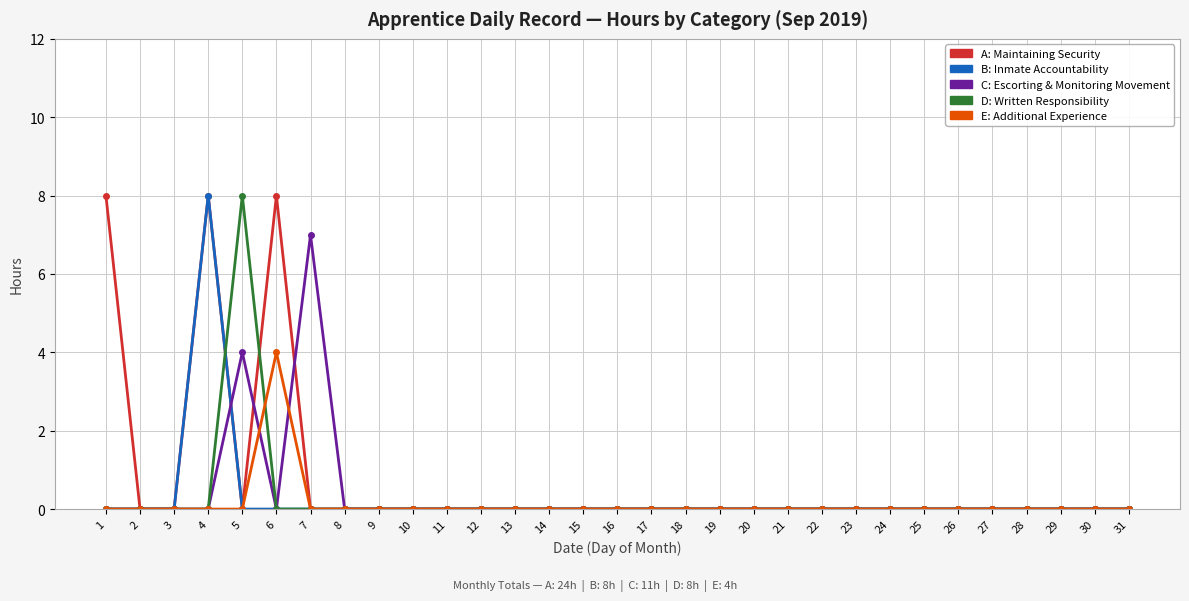

At which category is the sum across all series the highest?

4